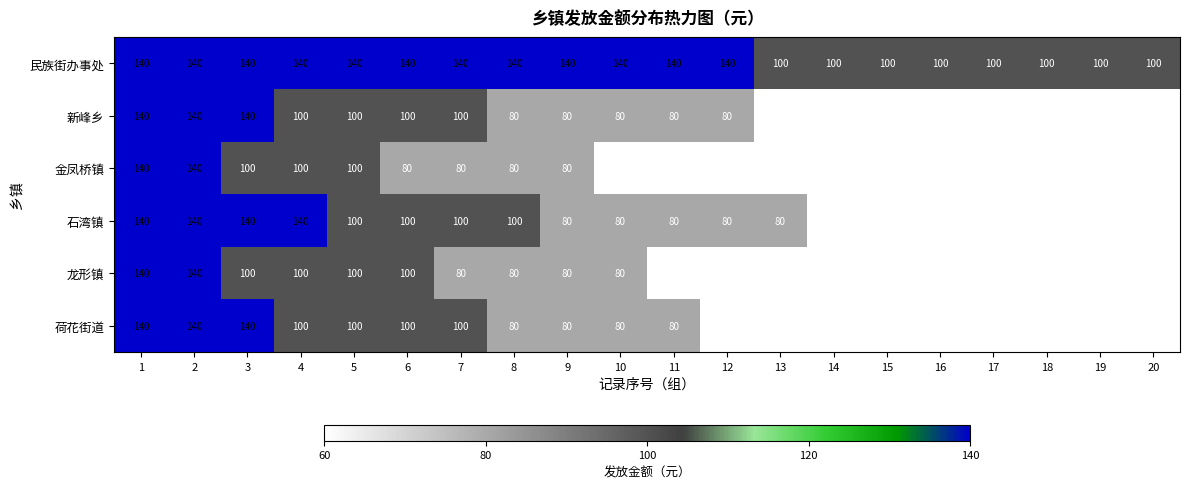

What is the lowest value of the 荷花街道 series?

60